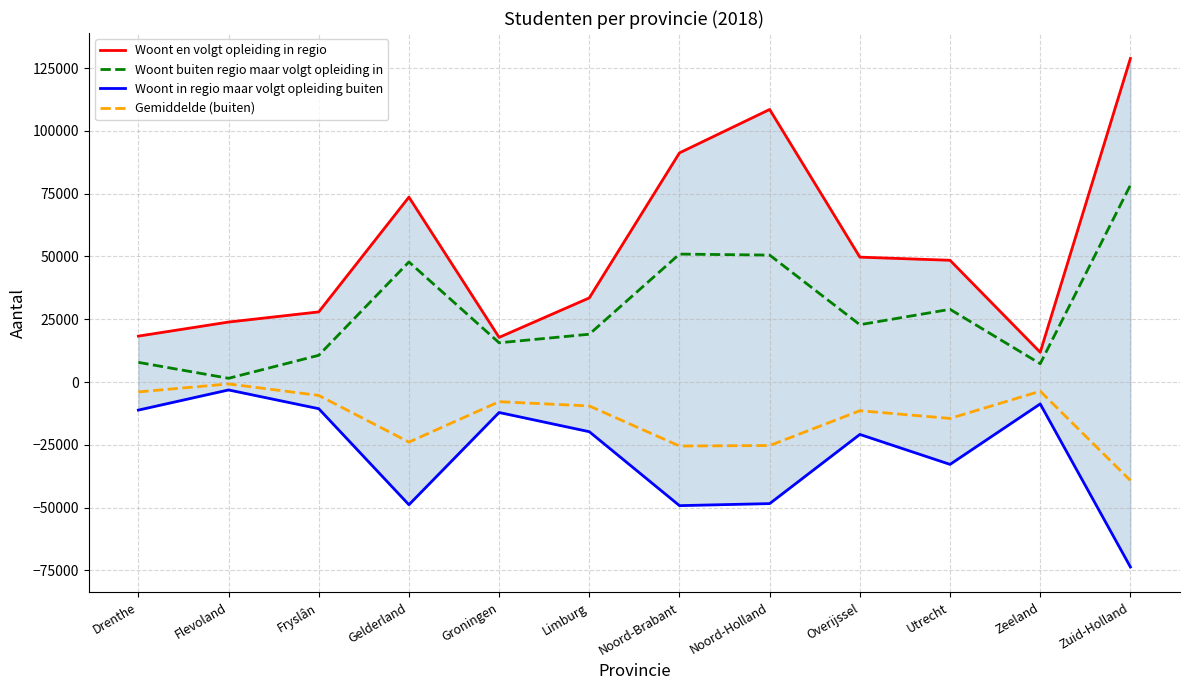

Is the value of Gemiddelde (buiten) at Zuid-Holland greater than the value of Woont in regio maar volgt opleiding buiten at Drenthe?

No